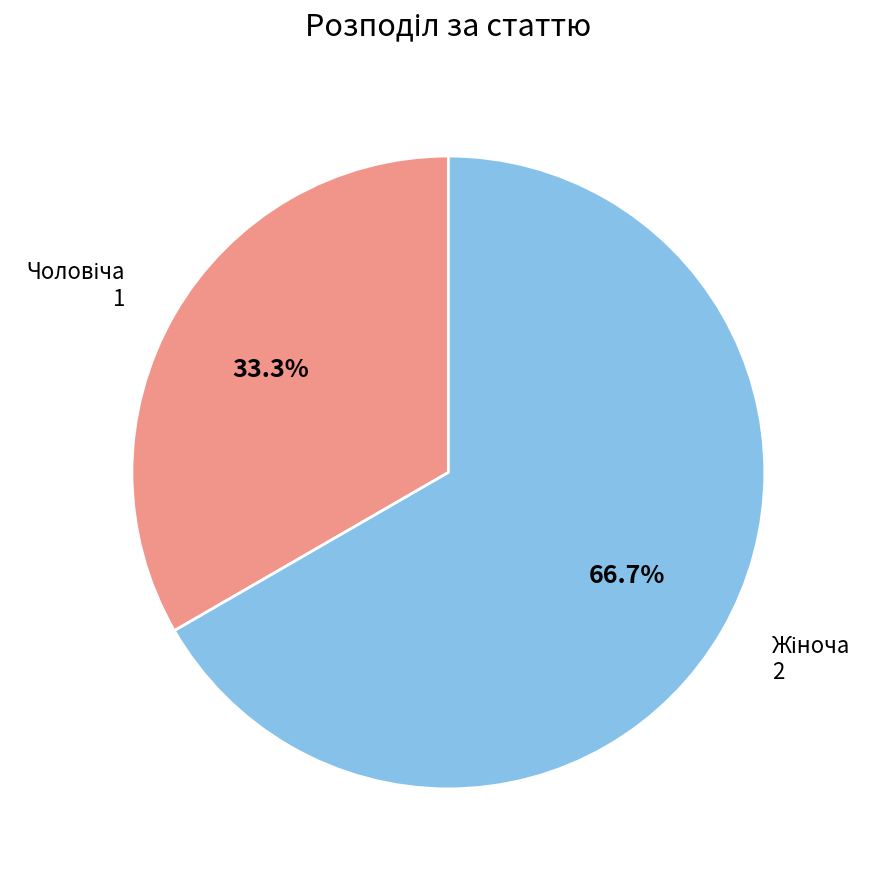

Is there a majority slice in this chart?

Yes